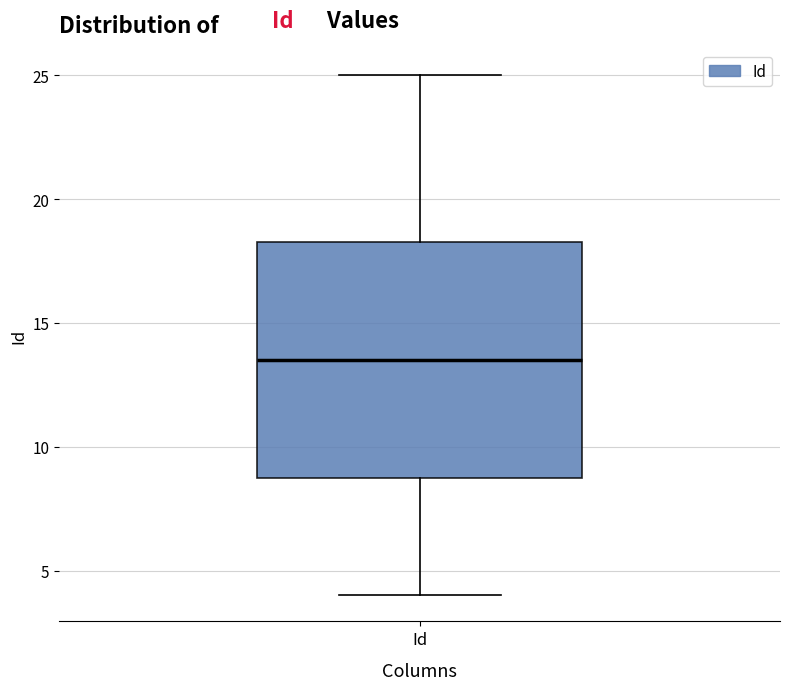

Where is the lower edge of the box for Id on the y-axis? The values are not printed on the chart, so give them approximately, as read against the axis.

9.0